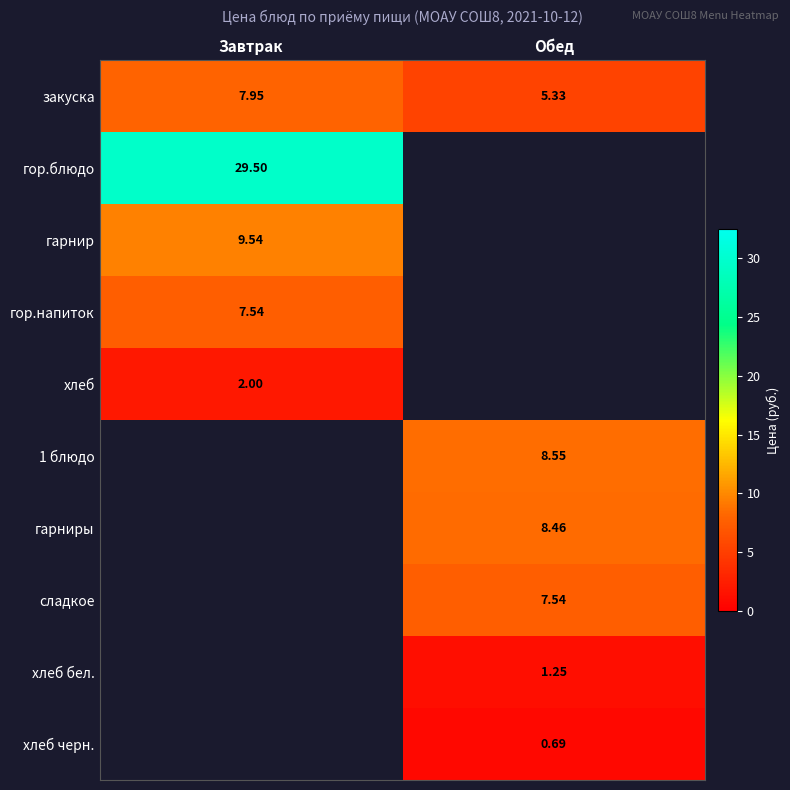

How many data points does each series have?

2